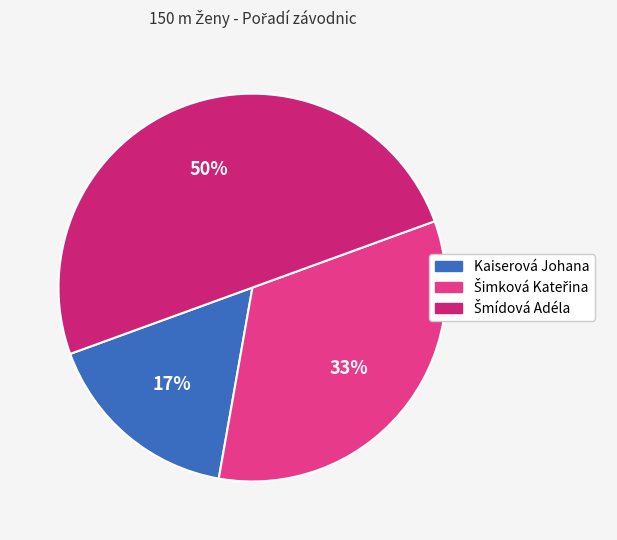

Which slice is the smallest?

Kaiserová Johana